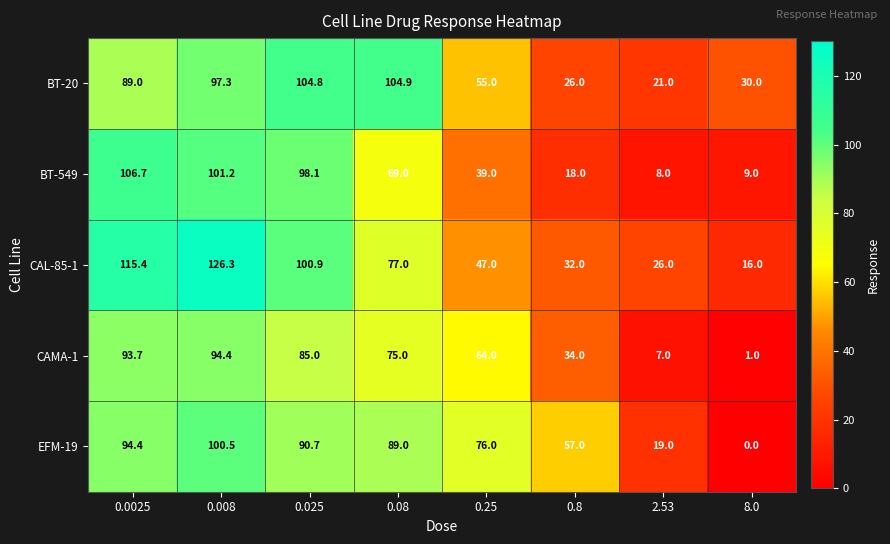

What is the sum of the BT-549 values at 0.08 and 0.025?

167.1